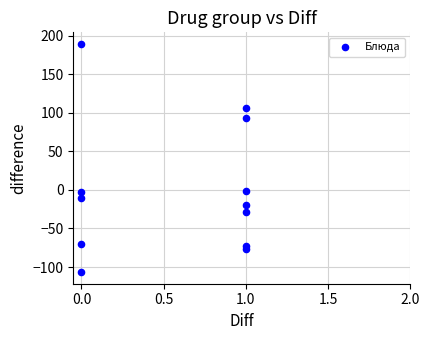

What is the average X value?

0.6